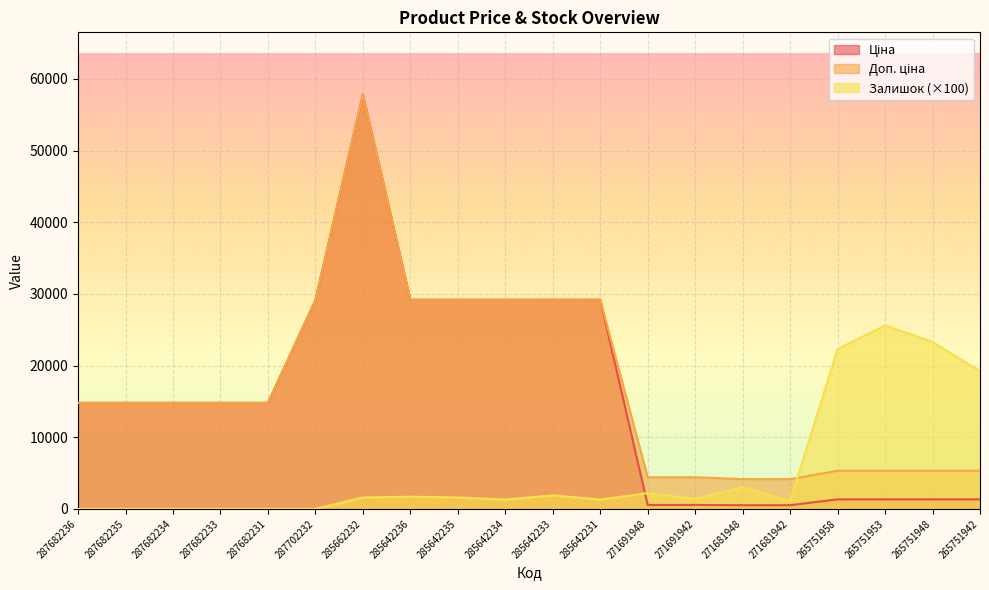

At how many categories does at least one series exceed 28082?

7